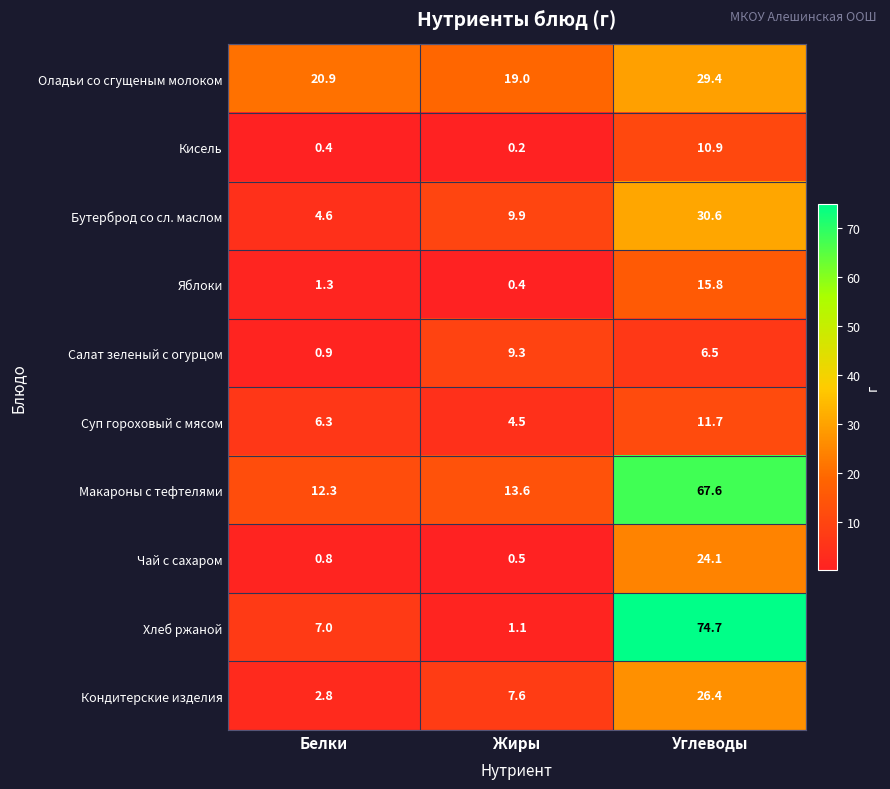

What is the sum of the Салат зеленый с огурцом values at Углеводы and Белки?

7.4